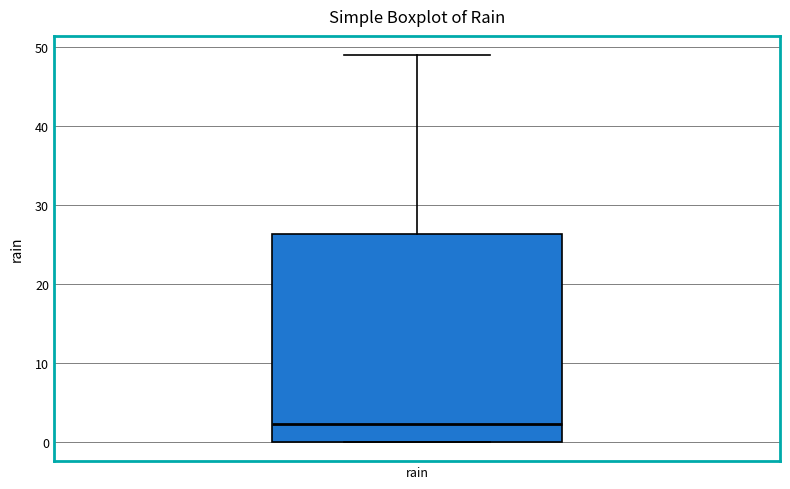

Transcribe this box plot: give where the median line is, the range the box spans, and where the two whiskers end, as read against the y-axis. The values are not printed on the chart, so give them approximately, as read against the axis.

median 2, box 0 to 26, whiskers 0 to 49